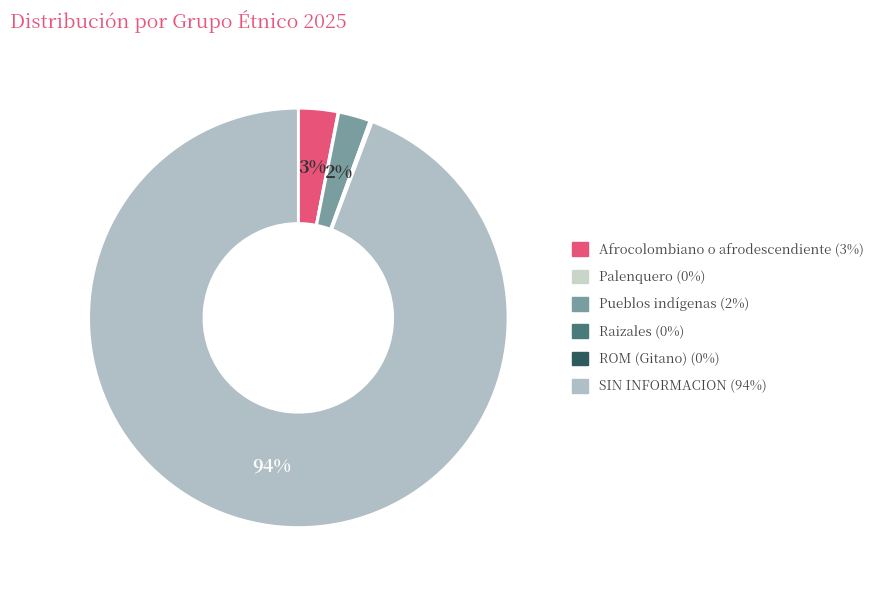

Do Pueblos indígenas and SIN INFORMACION together represent more than half of the pie?

Yes